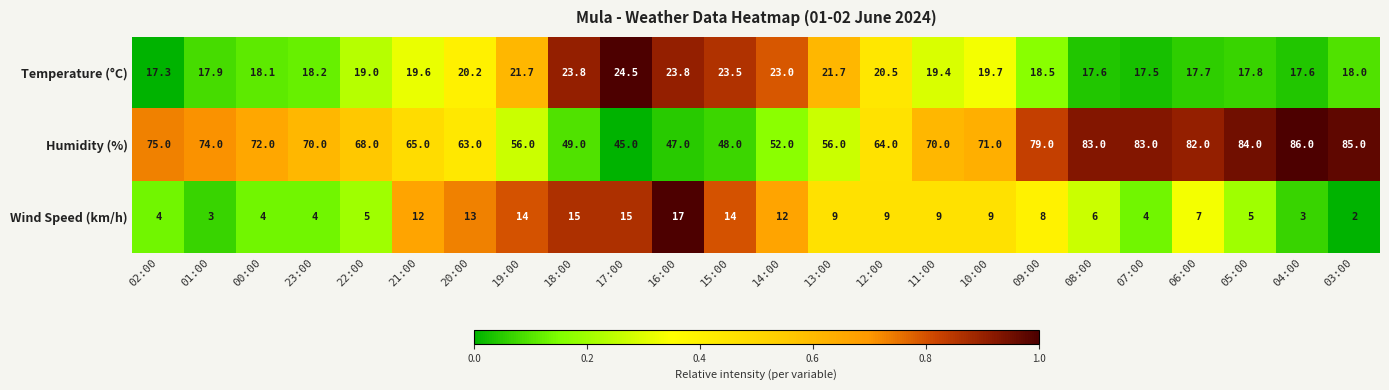

Rank the series at 02:00 from lowest to highest value.

Wind Speed (km/h), Temperature (°C), Humidity (%)